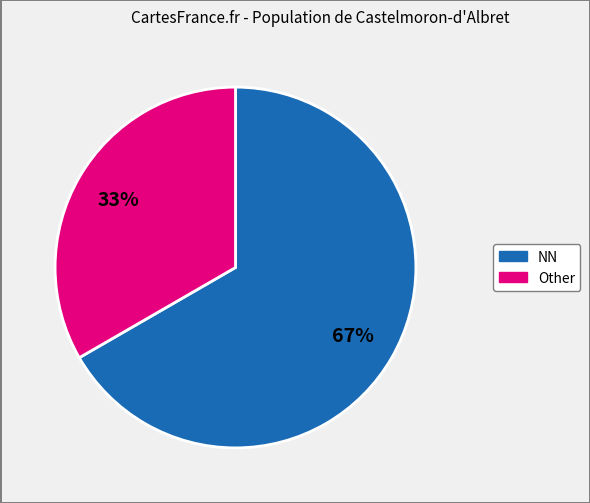

Is Other the majority of the pie?

No